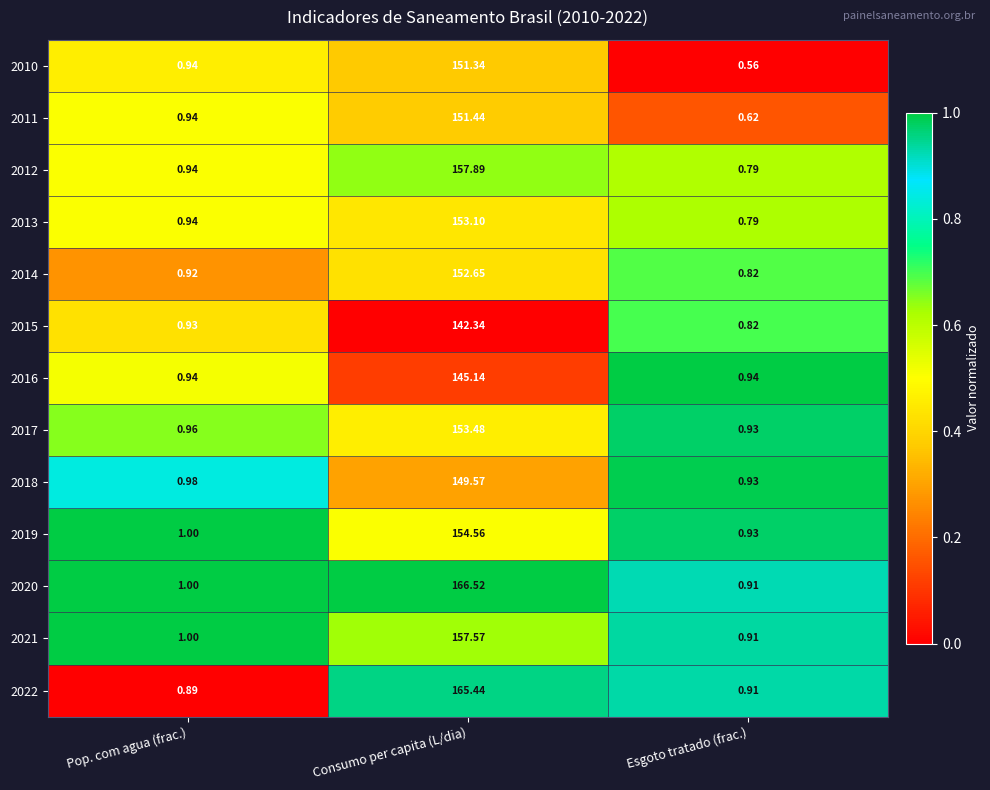

Which series changed the most between Pop. com agua (frac.) and Esgoto tratado (frac.)?

2010